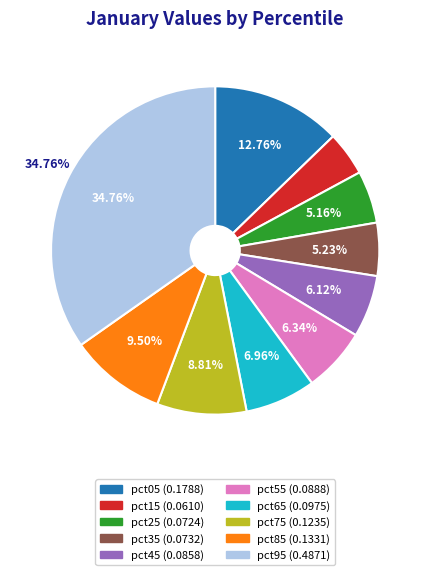

True or false: pct45 accounts for 6% of the total.

True